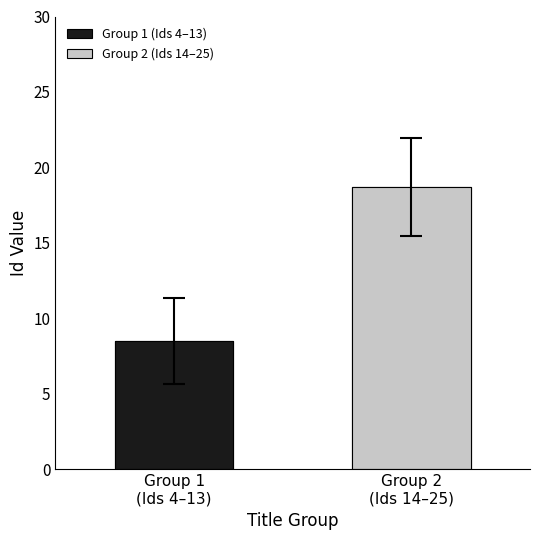

Which label corresponds to the smallest value in the chart?

Group 1
(Ids 4–13)